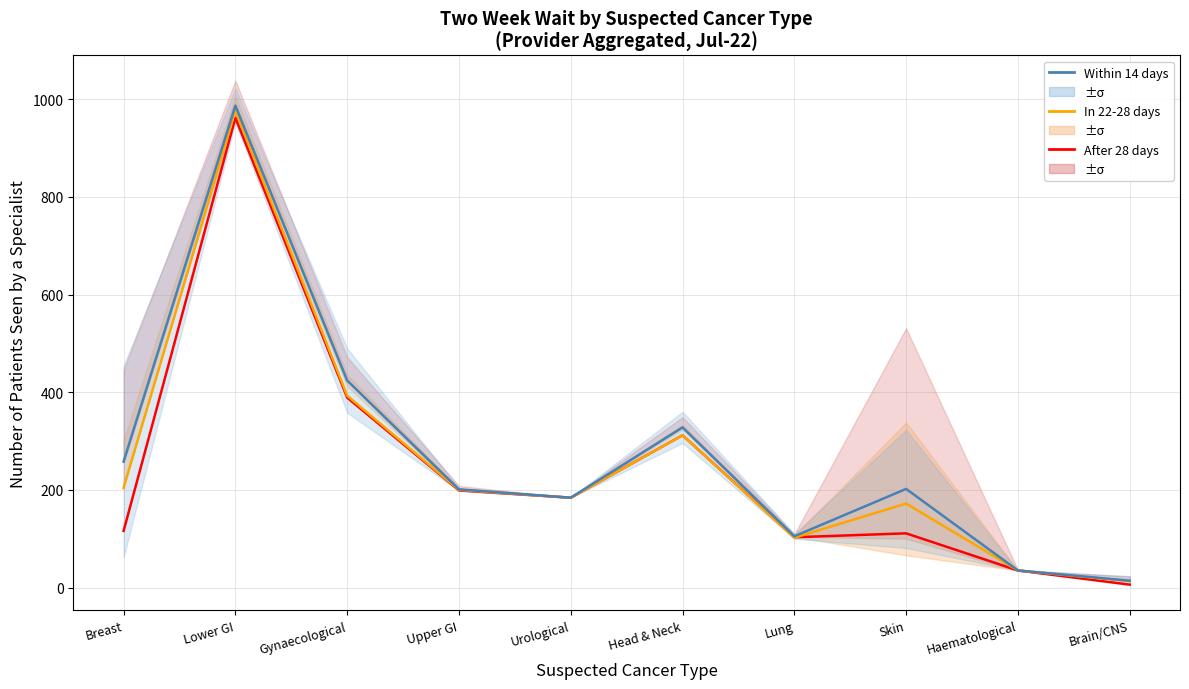

True or false: Within 14 days has more than 0 points higher than both neighbors.

True